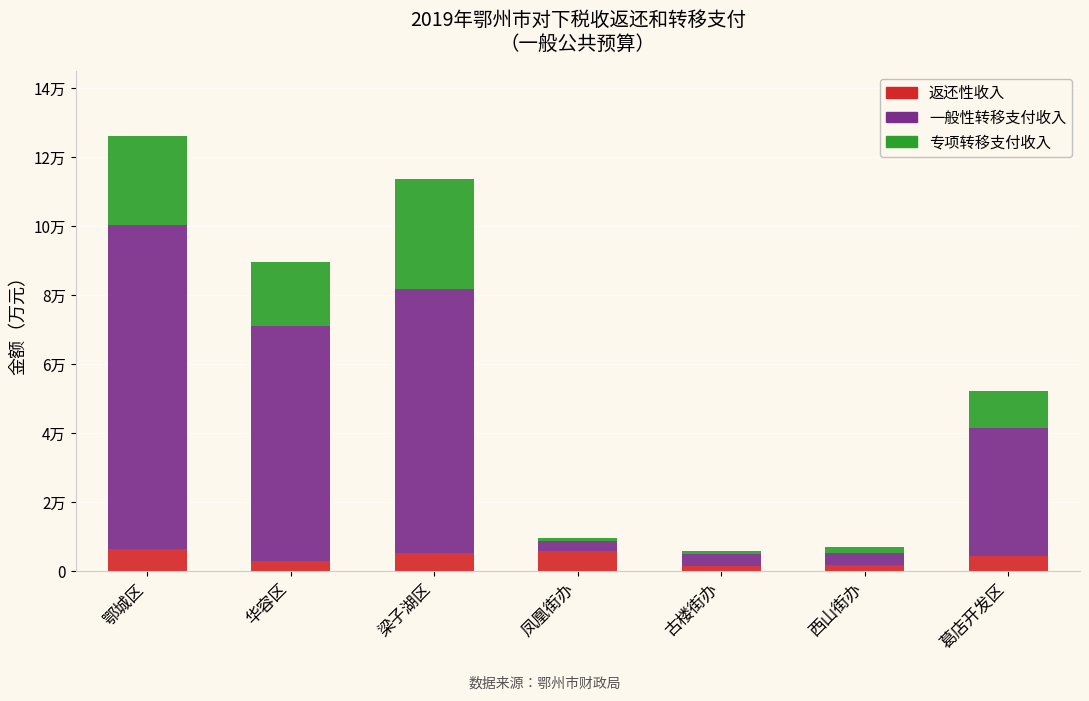

Between 古楼街办 and 葛店开发区, which is larger?

葛店开发区